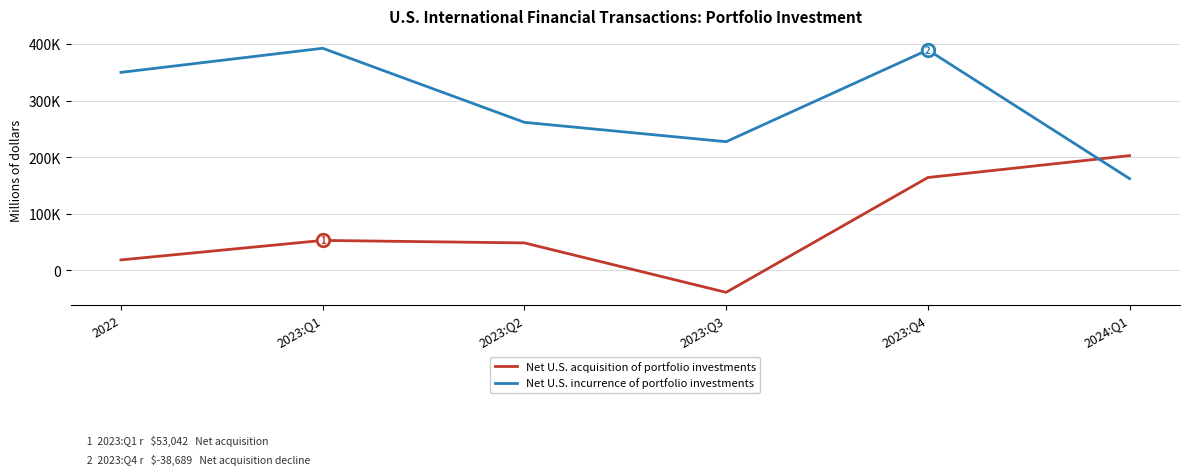

Between which two adjacent categories do Net U.S. incurrence of portfolio investments and Net U.S. acquisition of portfolio investments first intersect?

2023:Q4 and 2024:Q1